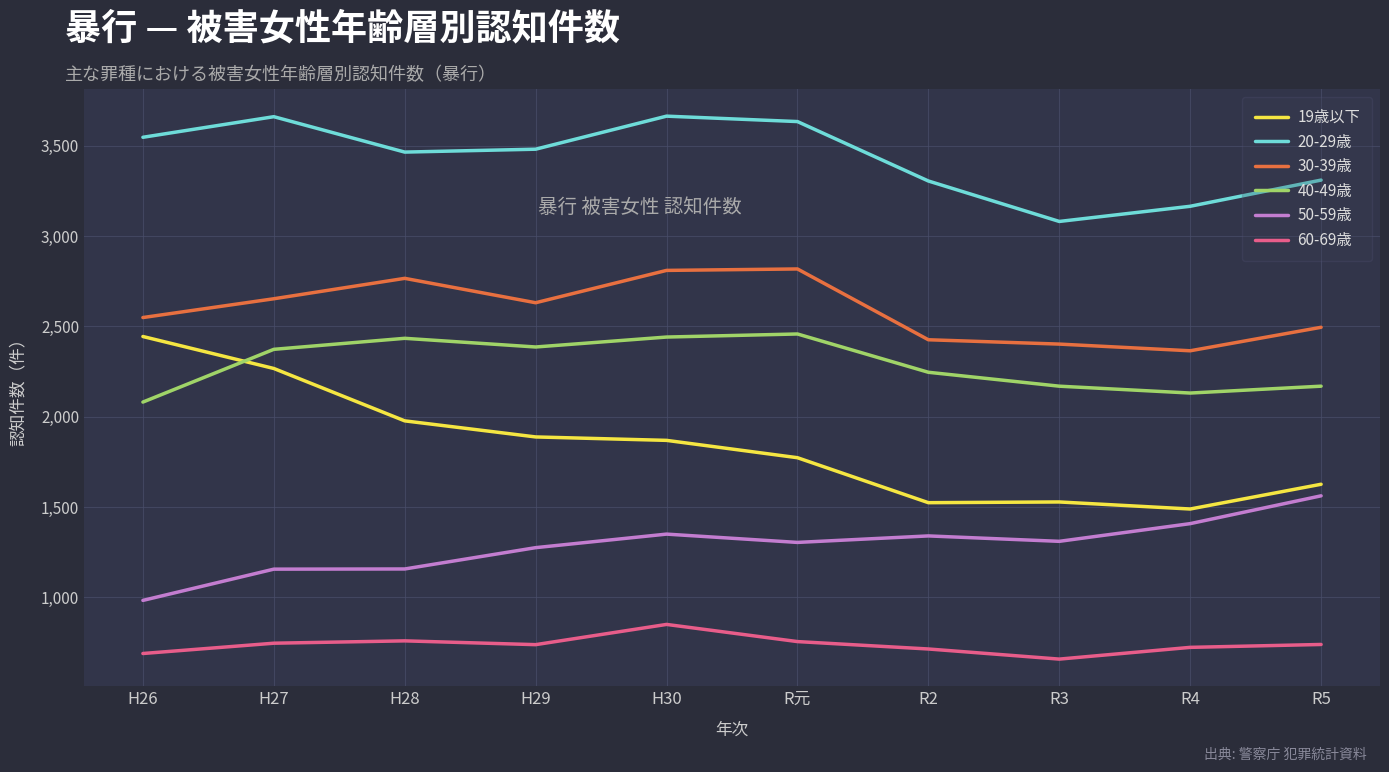

Which series has the largest range (max minus min)?

19歳以下